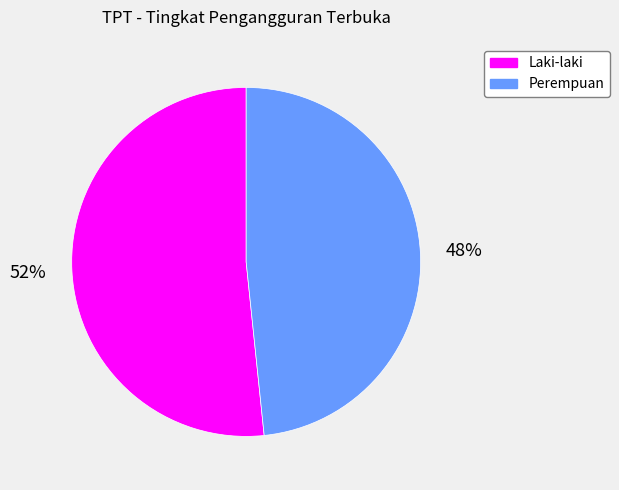

Is the sum of Laki-laki and Perempuan greater than half?

Yes